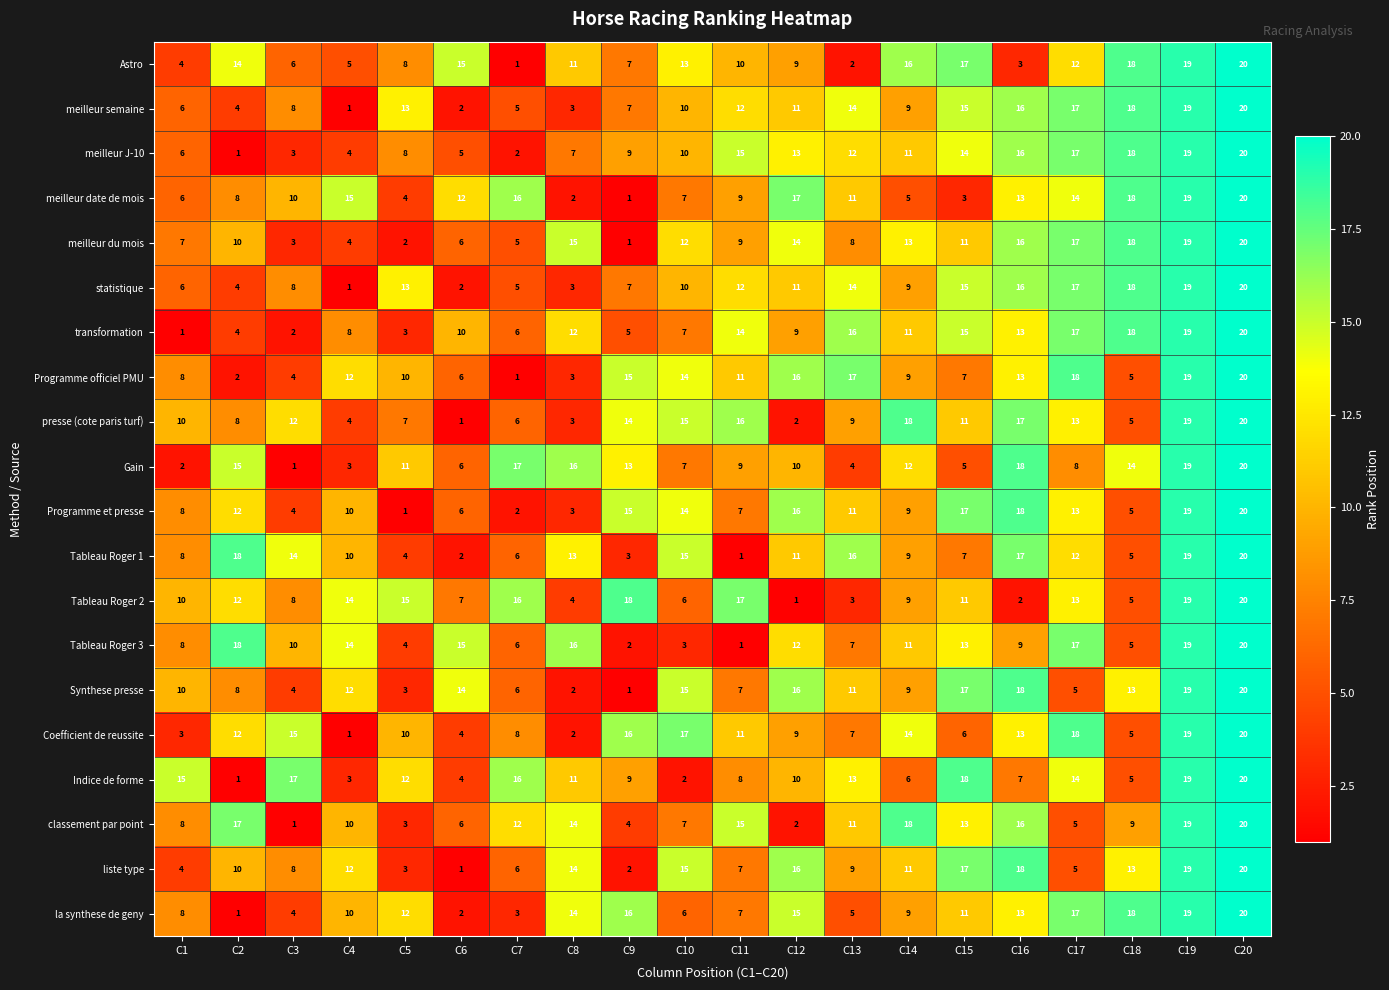

The value of la synthese de geny at C10 is 6. True or false?

True